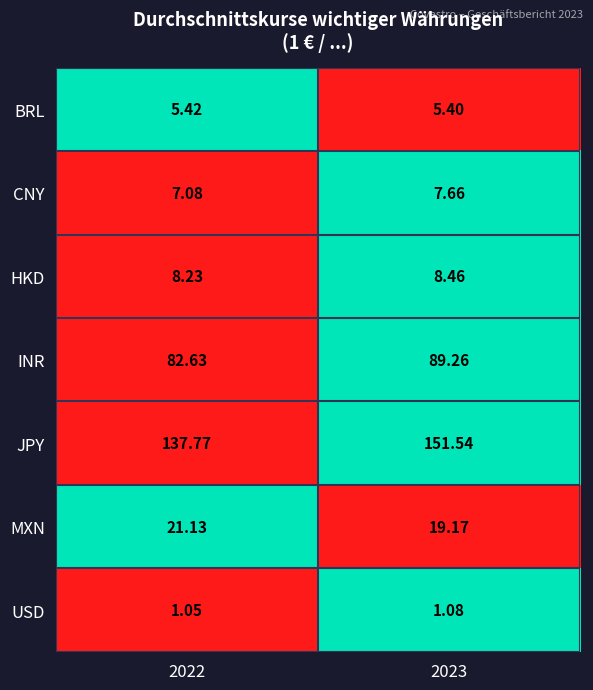

What is the difference between the highest and lowest values at 2022?

136.7